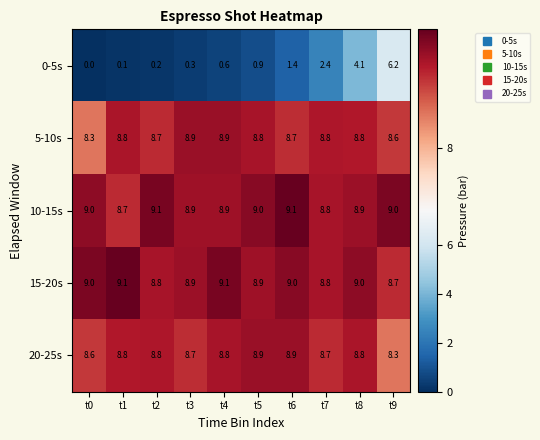

What is the difference between the maximum and minimum values in the 5-10s series?

0.6